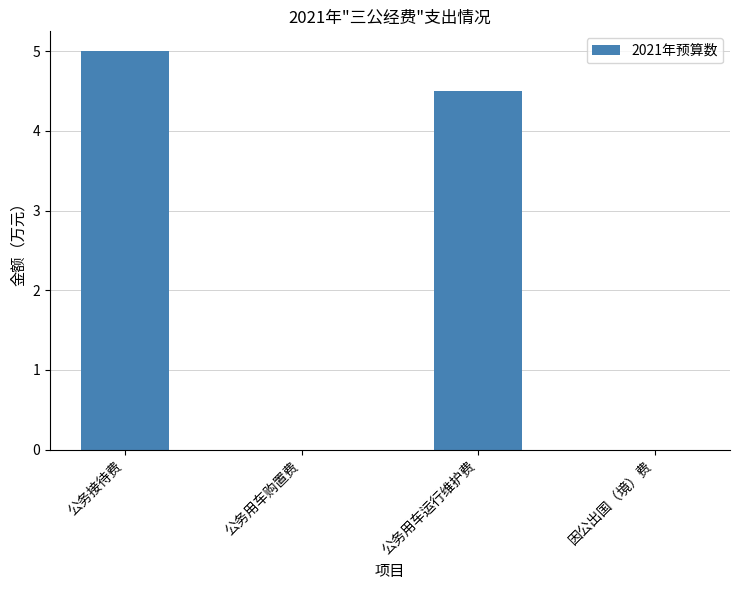

What is the sum of all values?

9.5